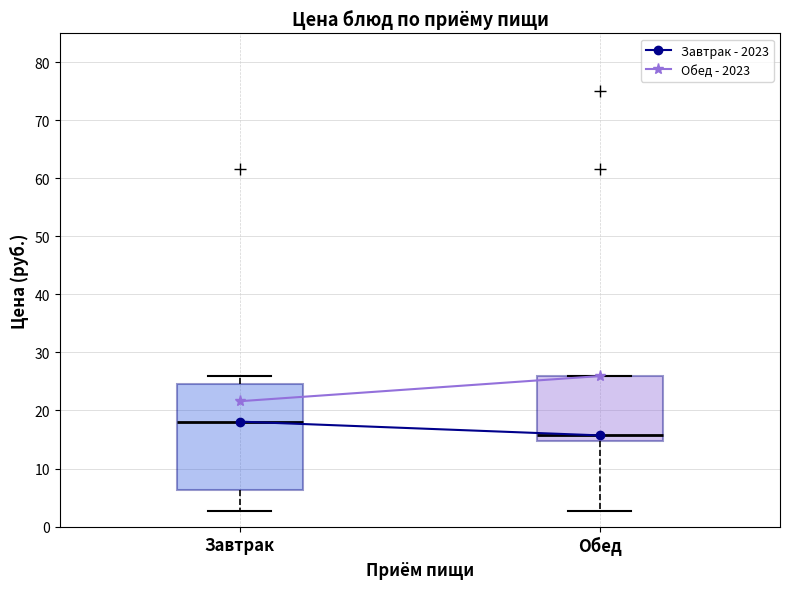

Reading left to right, read every box against the y-axis: the position of its median line, the range the box covers, and the ends of its whiskers. The values are not printed on the chart, so give them approximately, as read against the axis.

Завтрак: median 18, box 6 to 25, whiskers 3 to 26
Обед: median 16, box 15 to 26, whiskers 3 to 26